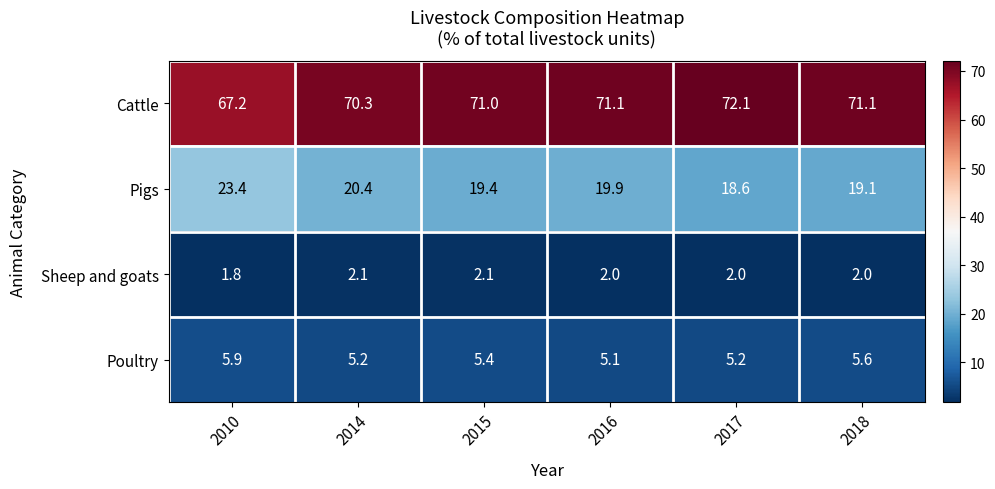

How many series are shown in this chart?

4